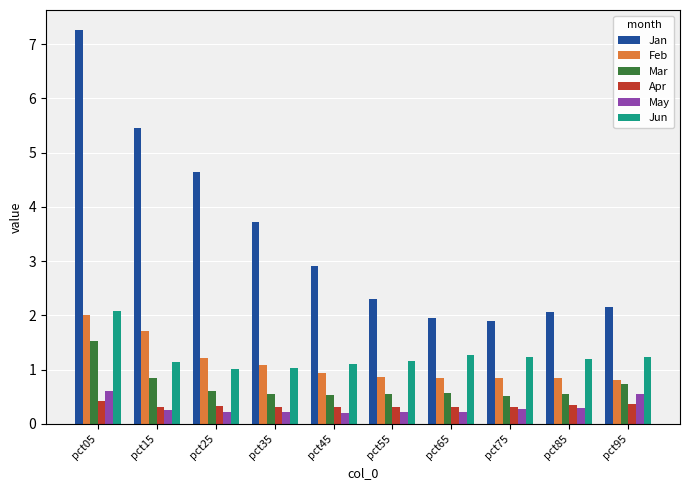

How many series are shown in this chart?

6